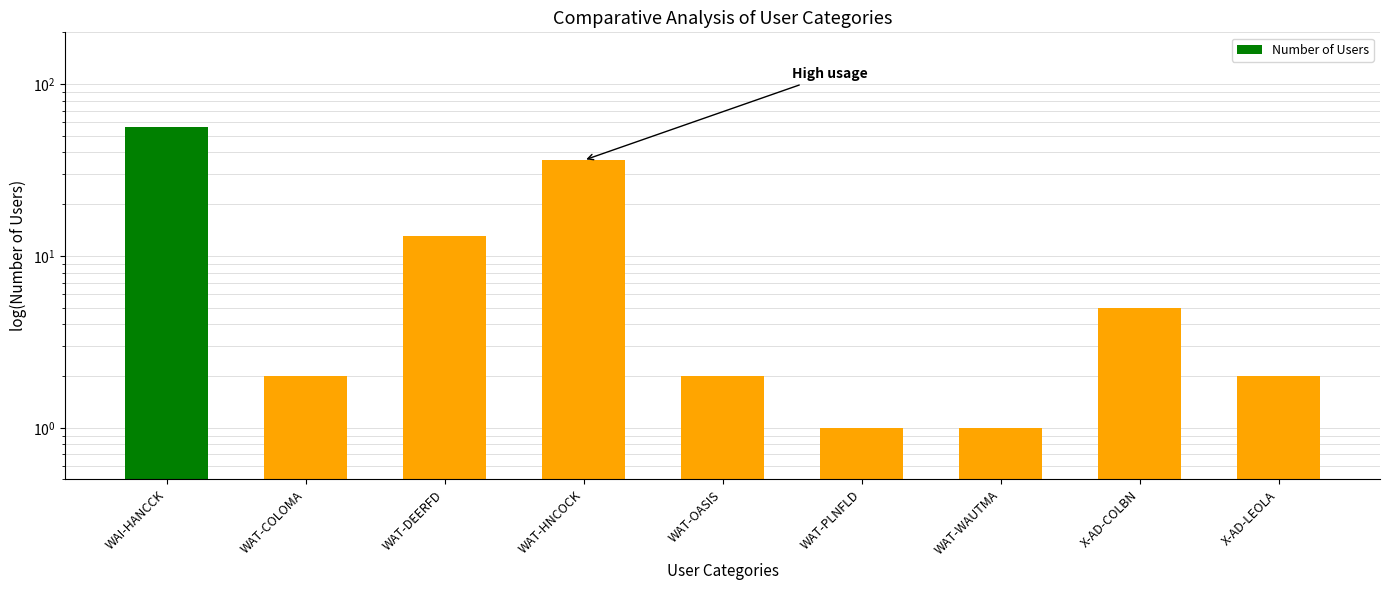

The chart shows a value of 7 at X-AD-COLBN. True or false?

False